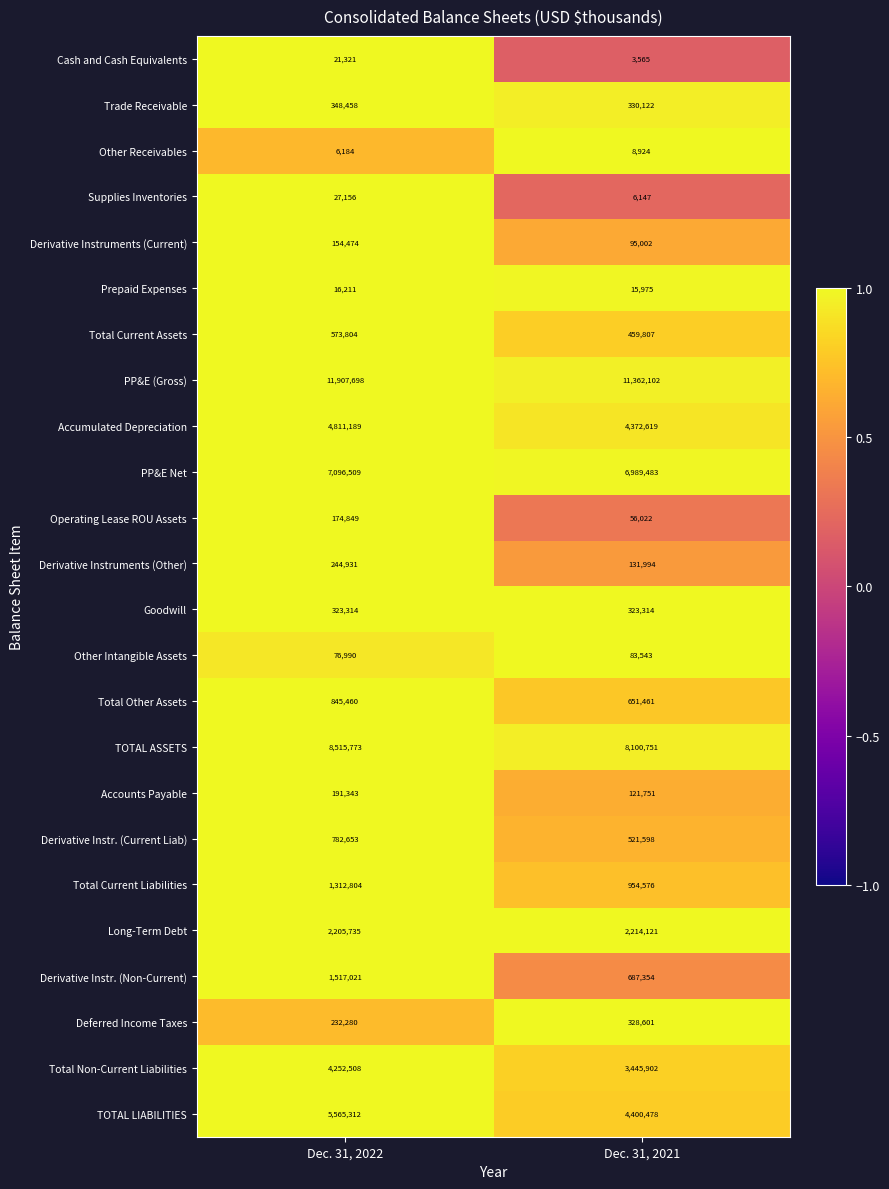

How many distinct data groups are displayed?

24